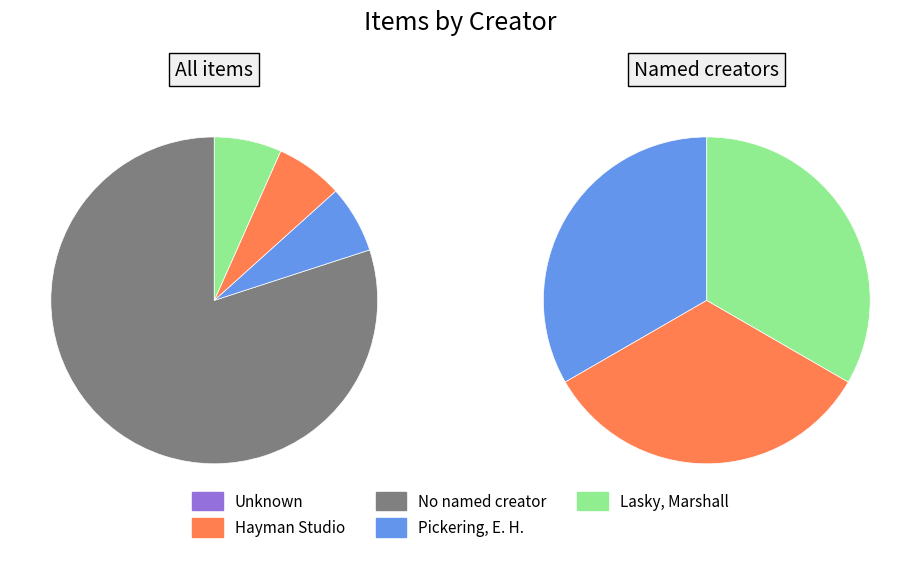

Is it true that Unknown is 85% of the pie?

False